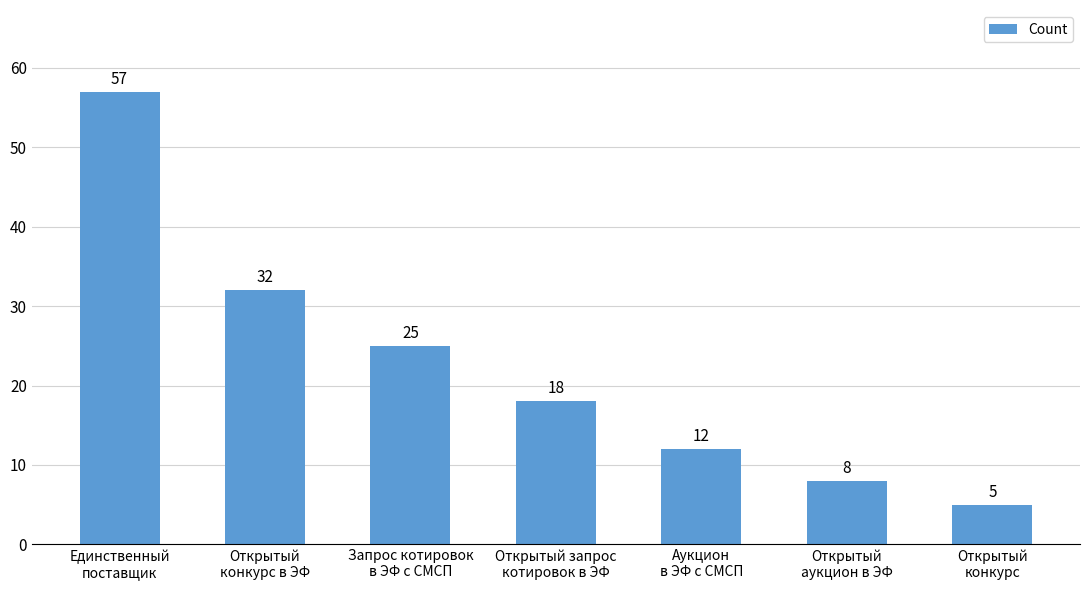

Reading left to right, list all the values displayed in this chart.

Единственный
поставщик=57	Открытый
конкурс в ЭФ=32	Запрос котировок
в ЭФ с СМСП=25	Открытый запрос
котировок в ЭФ=18	Аукцион
в ЭФ с СМСП=12	Открытый
аукцион в ЭФ=8	Открытый
конкурс=5